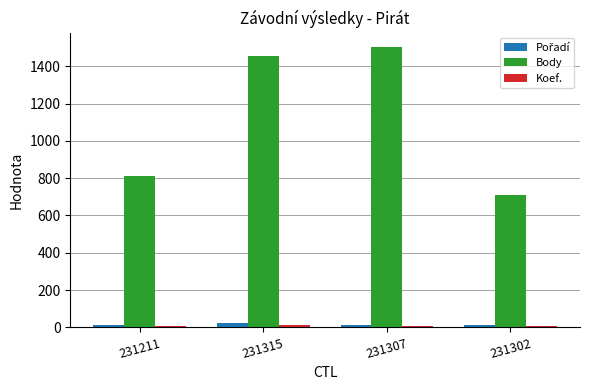

Are the bars horizontal?

No